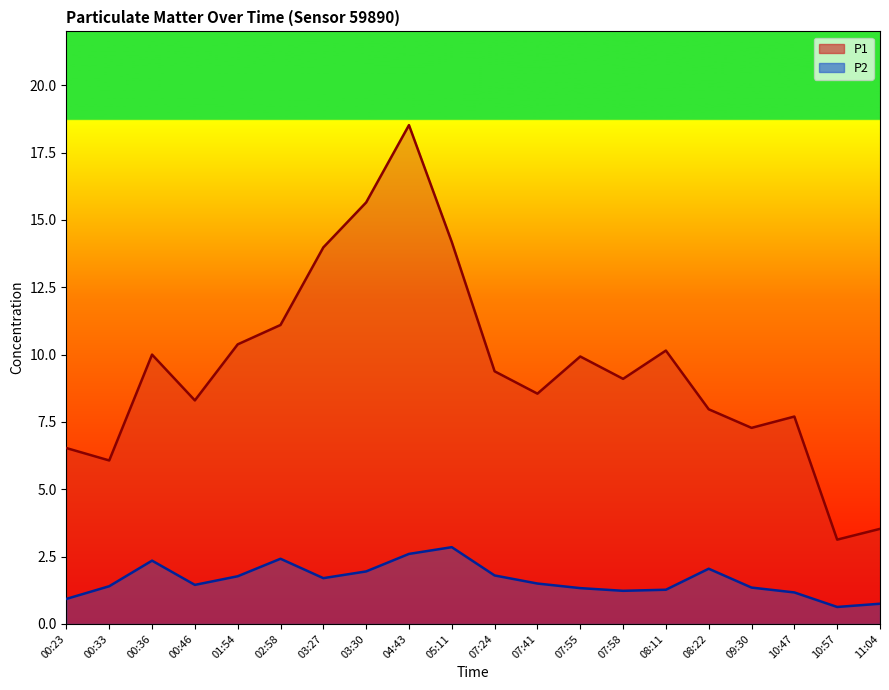

Which series has the largest range (max minus min)?

P1